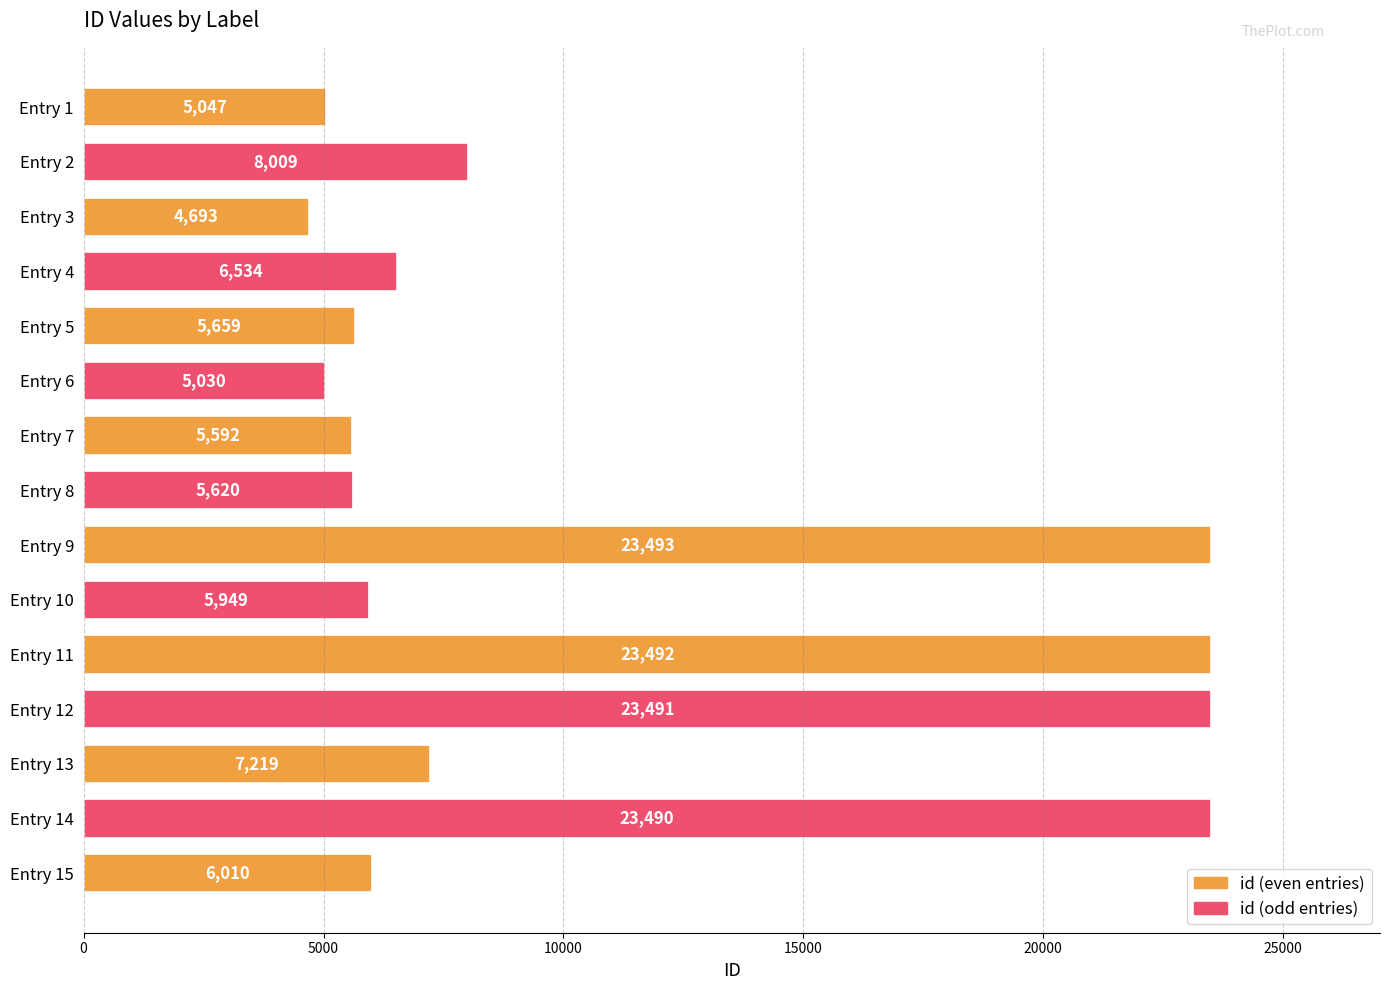

What is the value of the 10th bar from the top?

5949